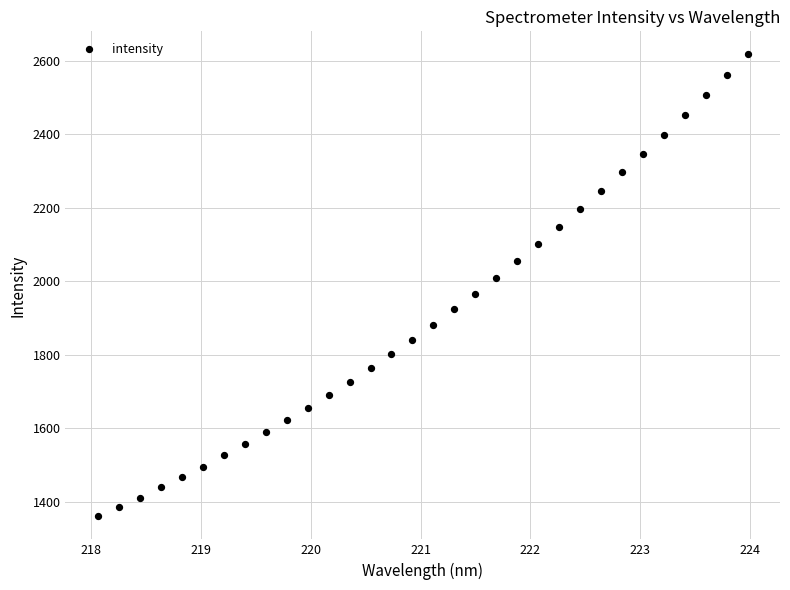

What is the range of Y values (max minus min)?

1256.4